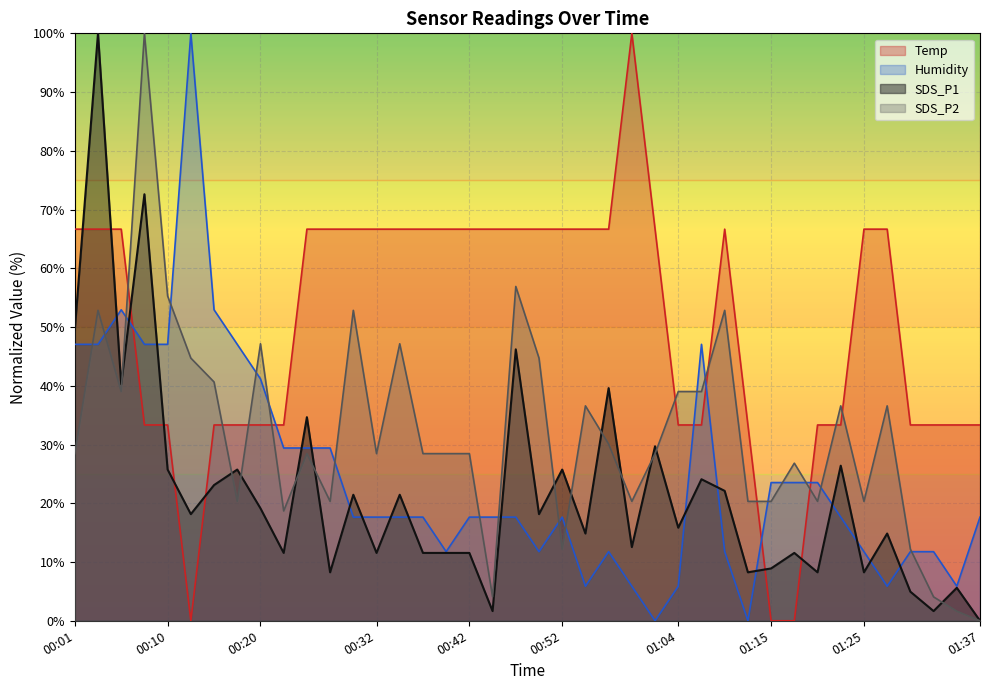

What is the difference between the Humidity values at 01:12 and 00:32?

17.6